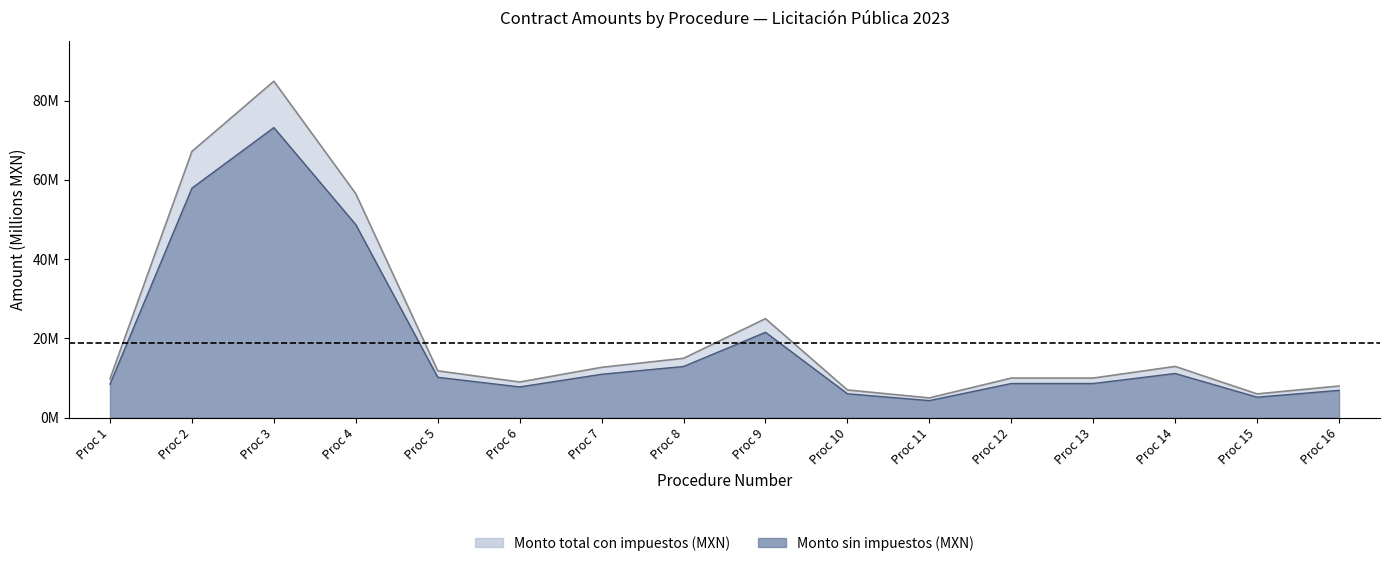

True or false: Monto total con impuestos (MXN) and Monto sin impuestos (MXN) intersect in this chart.

False